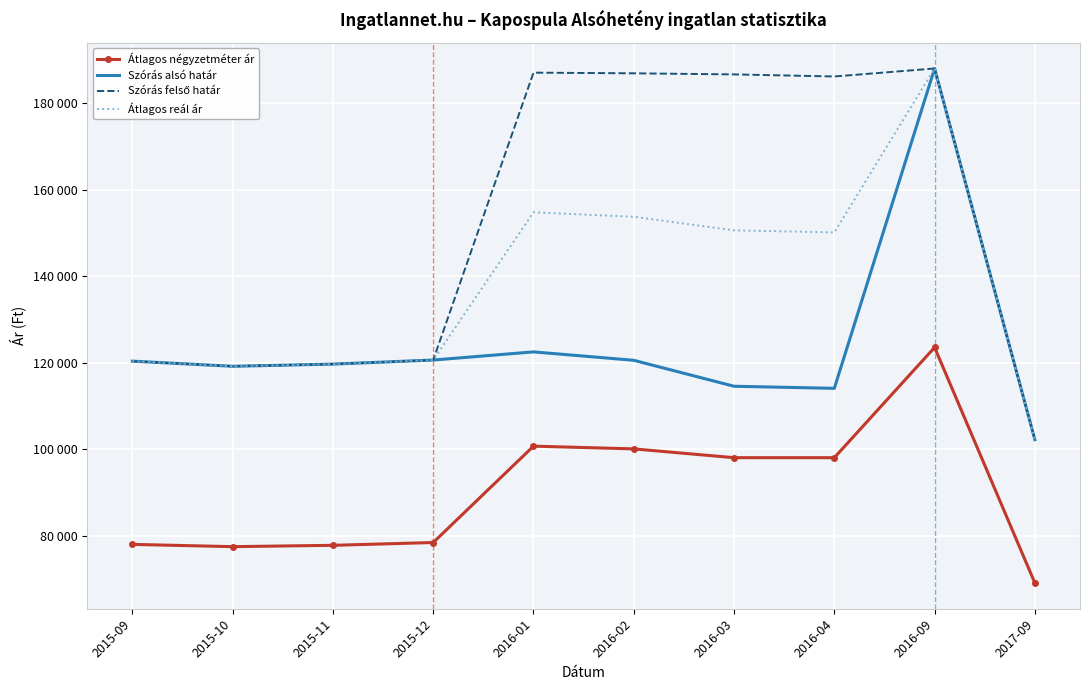

What is the sum of all Szórás felső határ values?

1517050